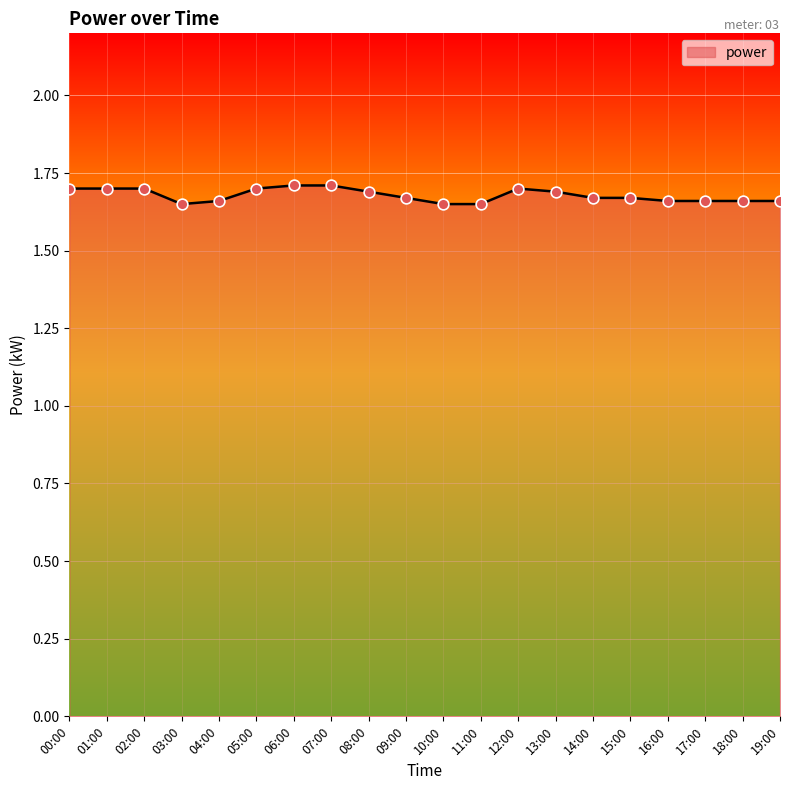

Between 12:00 and 11:00, which is larger?

12:00